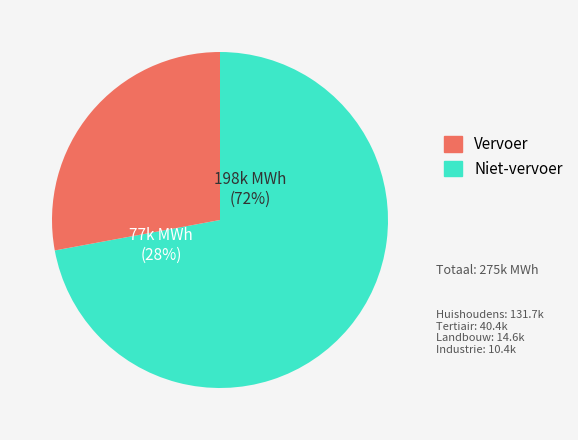

To the nearest percent, what percentage of the pie is industrie (niet-ETS)?

4%